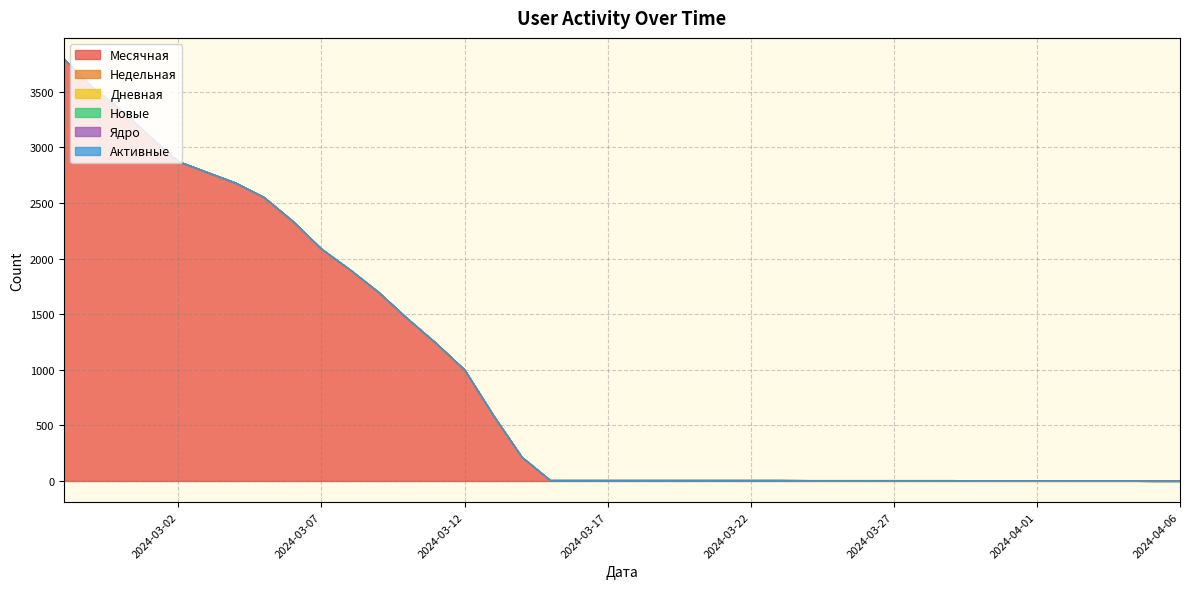

Where is Дневная nearest to the value 0?

2024-04-06